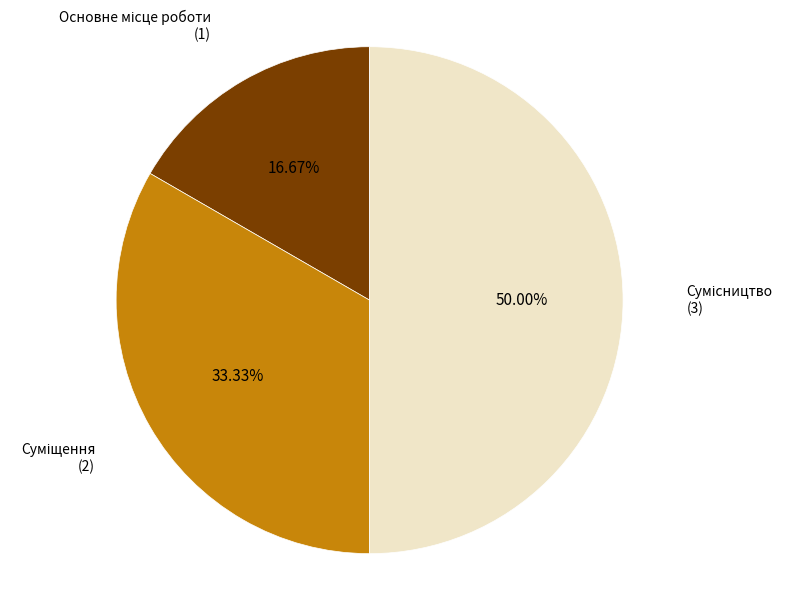

Count the number of slices in the pie.

3